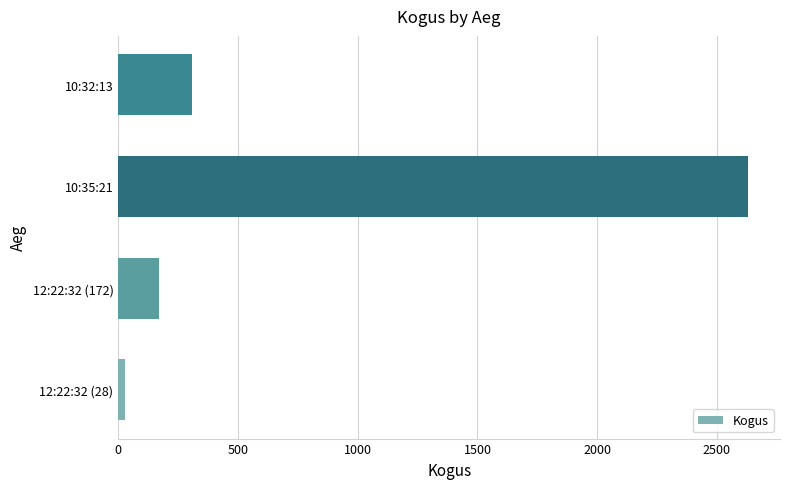

Is it true that the value at 12:22:32 (172) is 172?

True